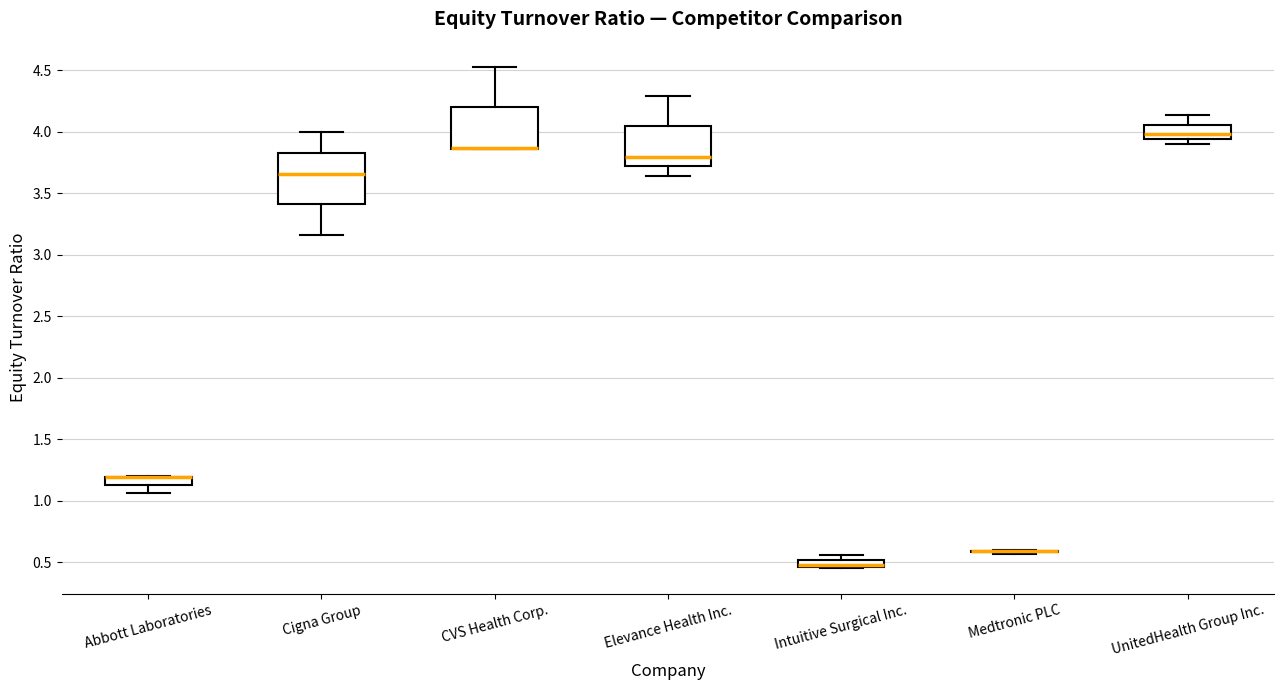

Which box is the tallest, from its lower edge to its upper edge?

Cigna Group